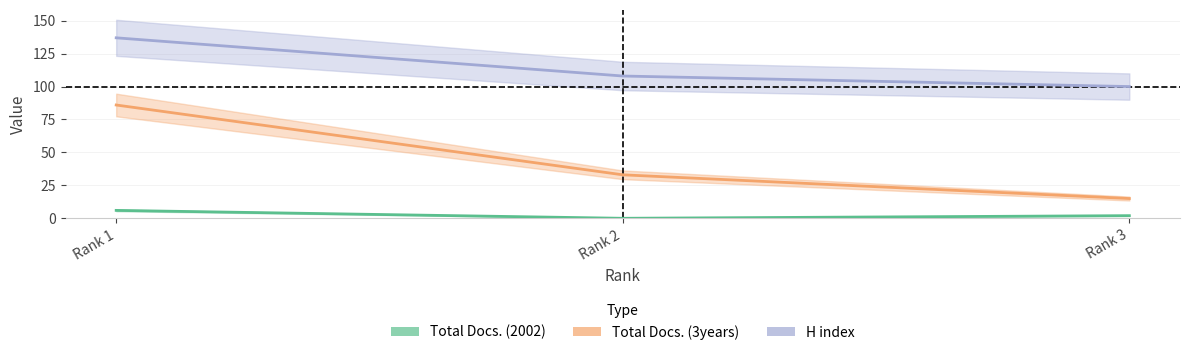

Reading left to right, transcribe all the data shown in this chart.

Total Docs. (2002): Rank 1=6	Rank 2=0	Rank 3=2
Total Docs. (3years): Rank 1=86	Rank 2=33	Rank 3=15
H index: Rank 1=137	Rank 2=108	Rank 3=100